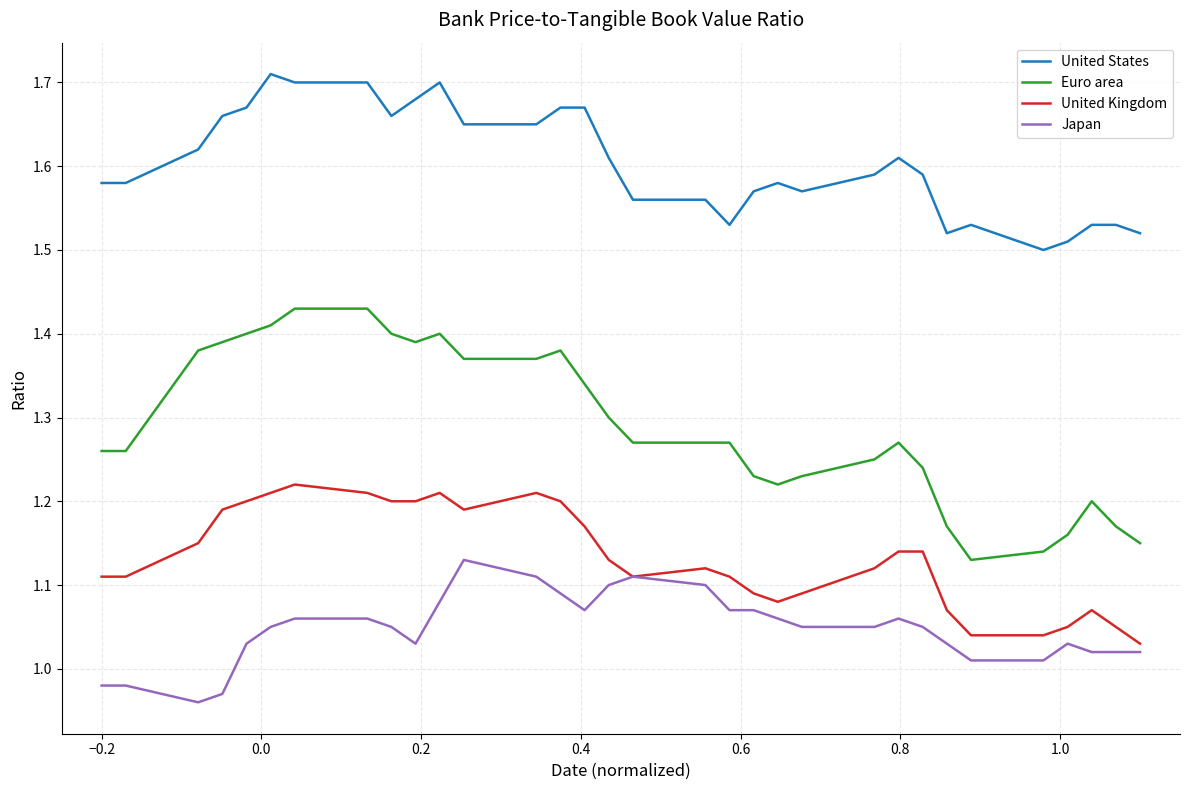

True or false: United Kingdom and Euro area intersect in this chart.

False